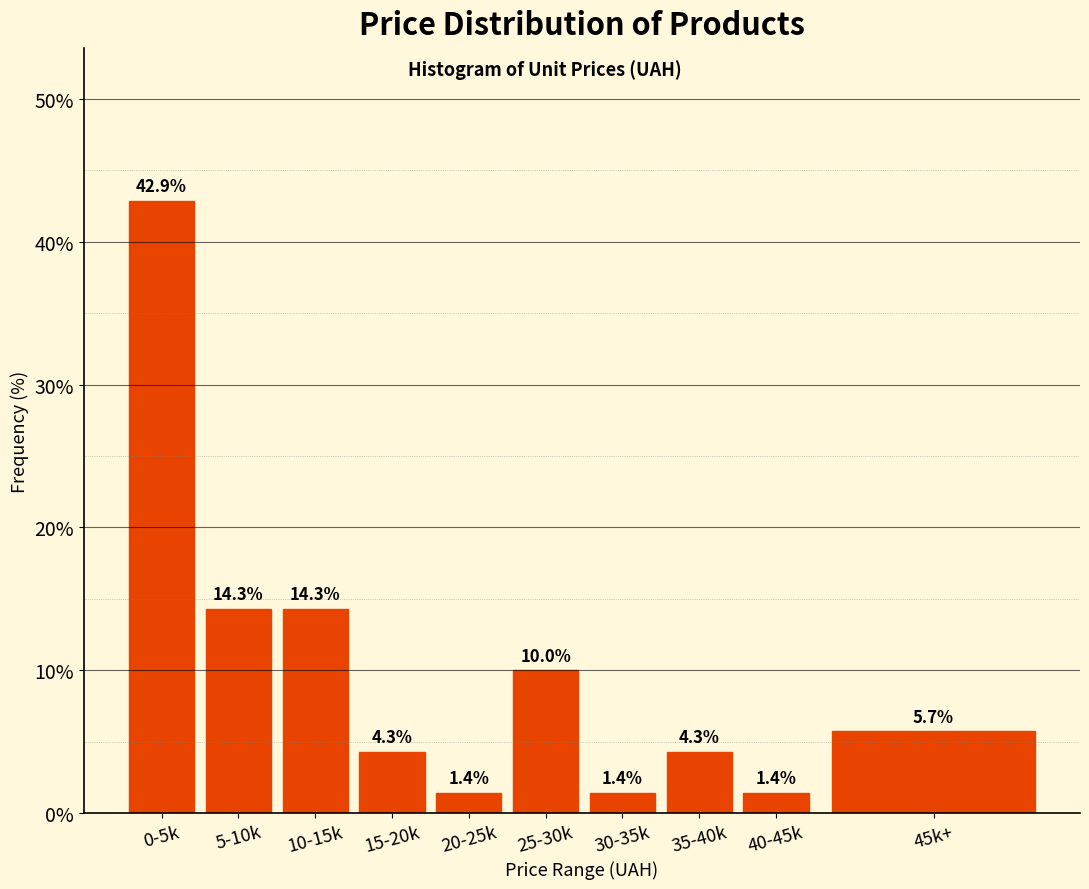

Reading left to right, what are all the values shown in this chart?

0-5k=42.9	5-10k=14.3	10-15k=14.3	15-20k=4.3	20-25k=1.4	25-30k=10.0	30-35k=1.4	35-40k=4.3	40-45k=1.4	45k+=5.7